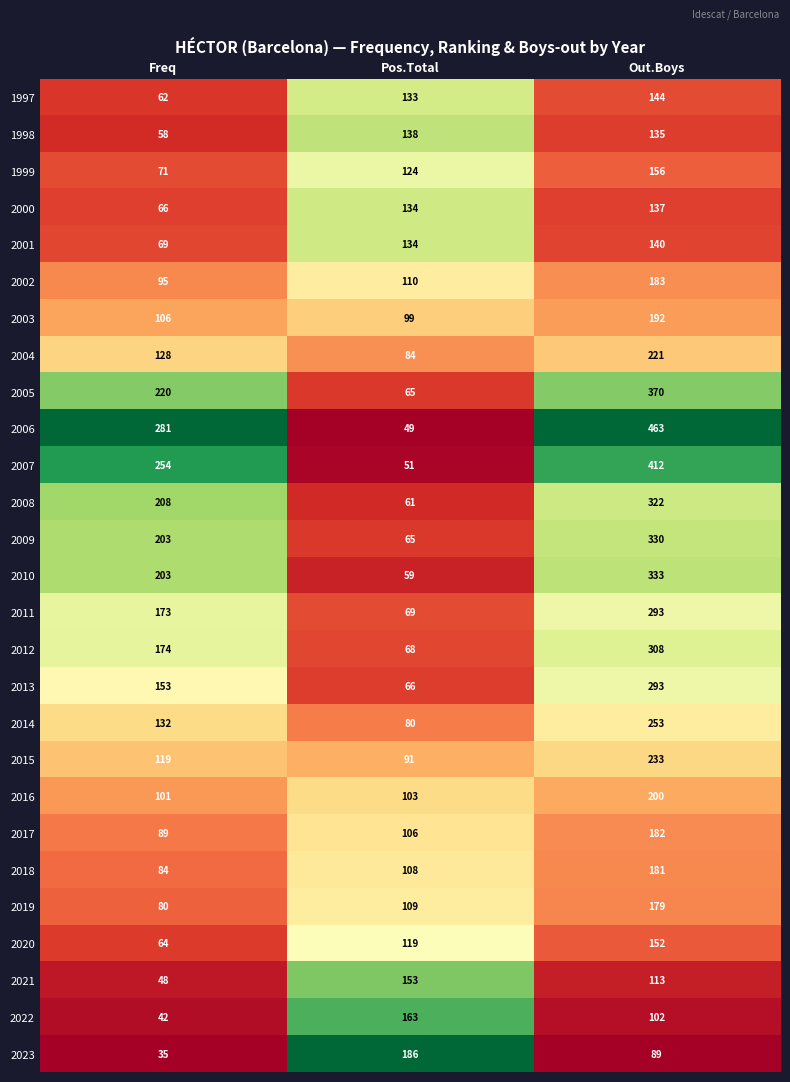

The value of 2007 at Out.Boys is 647. True or false?

False